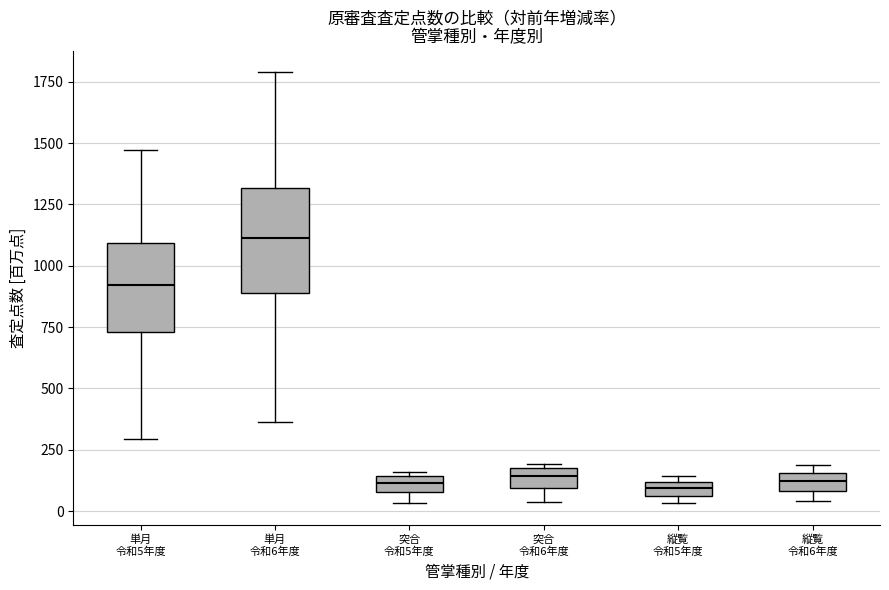

Which box is the tallest, from its lower edge to its upper edge?

単月 令和6年度